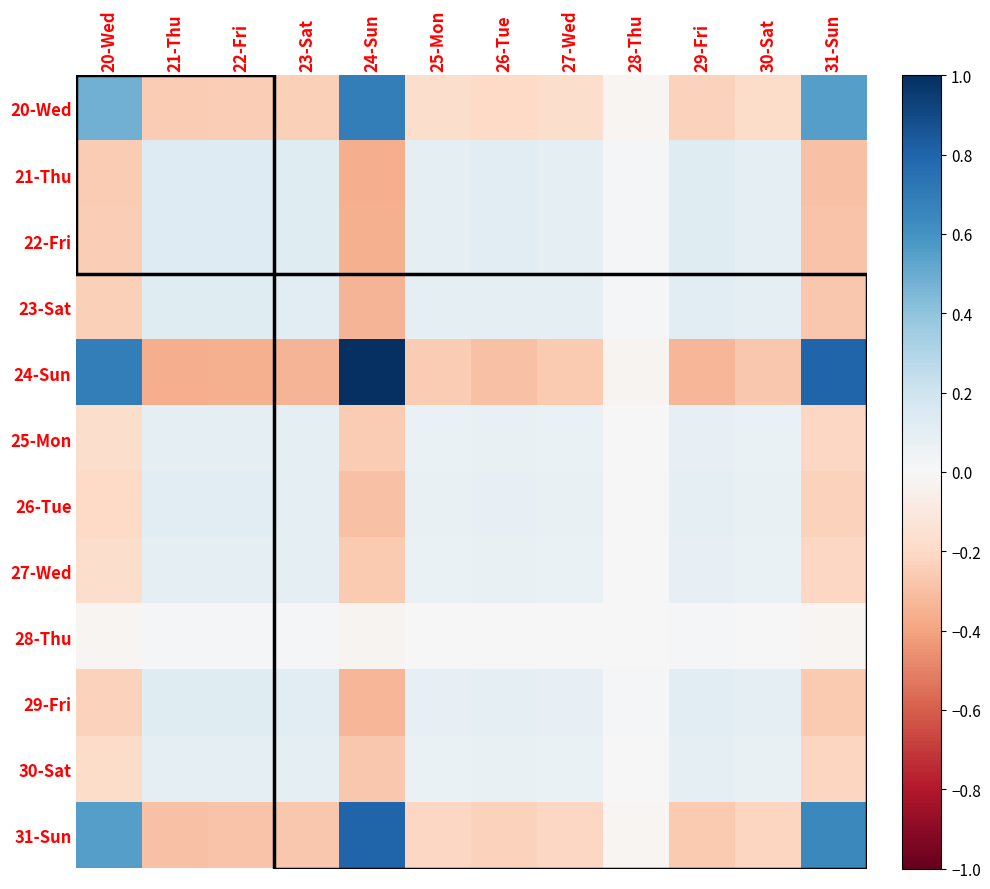

Count the number of data series in this chart.

12